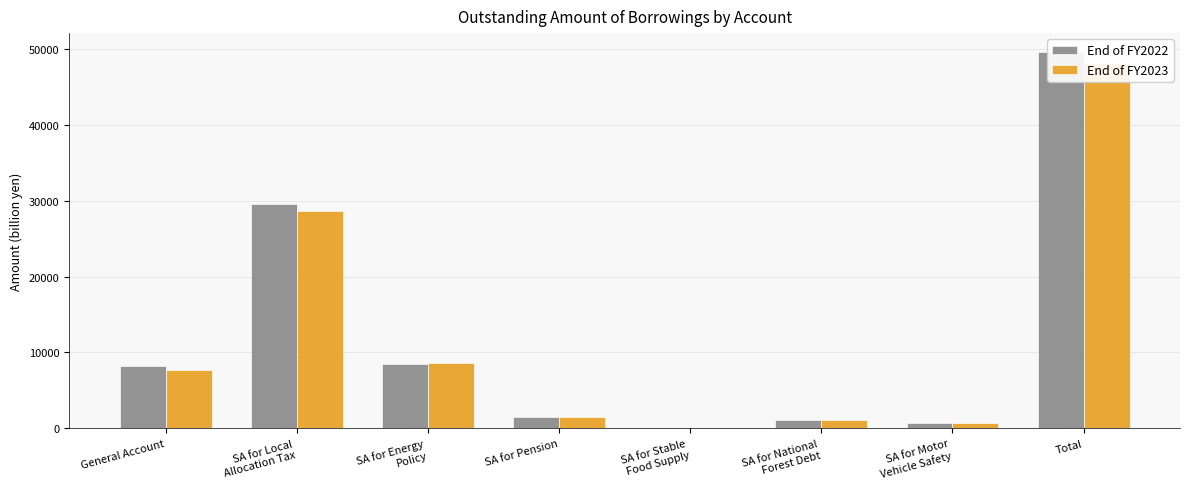

What is the smallest value displayed?

24.0